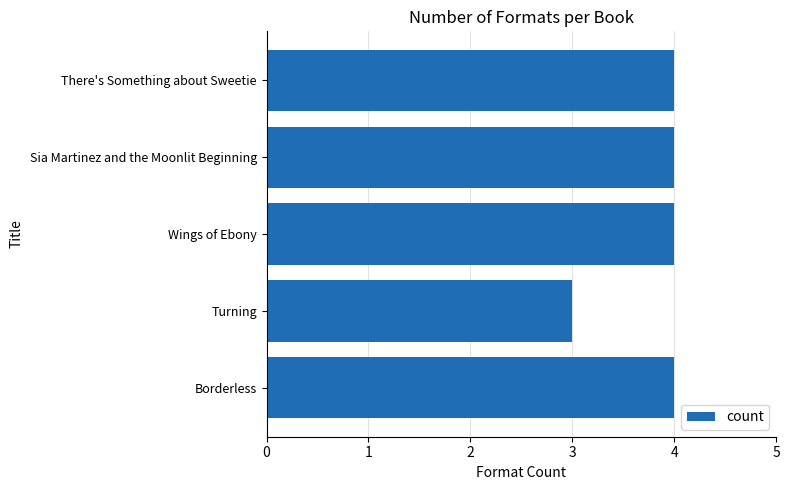

What is the greatest value displayed?

4